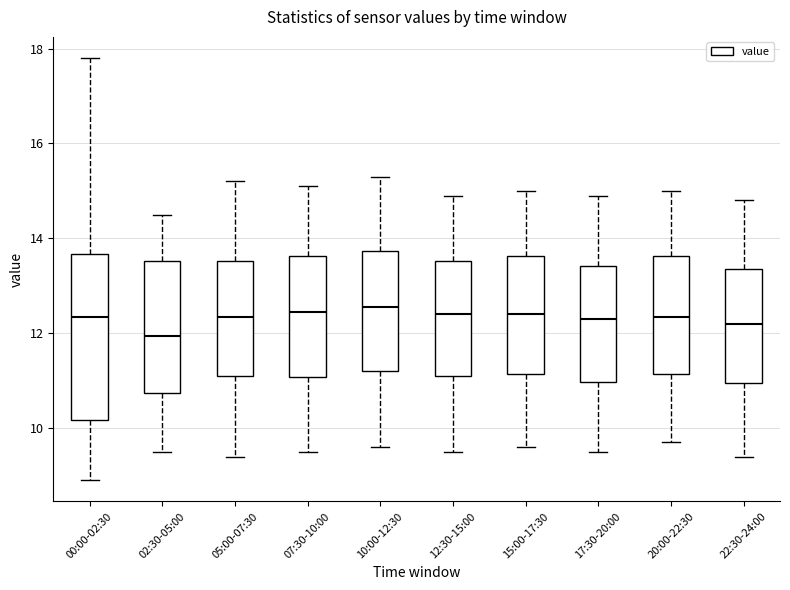

Which box is the tallest, from its lower edge to its upper edge?

00:00-02:30